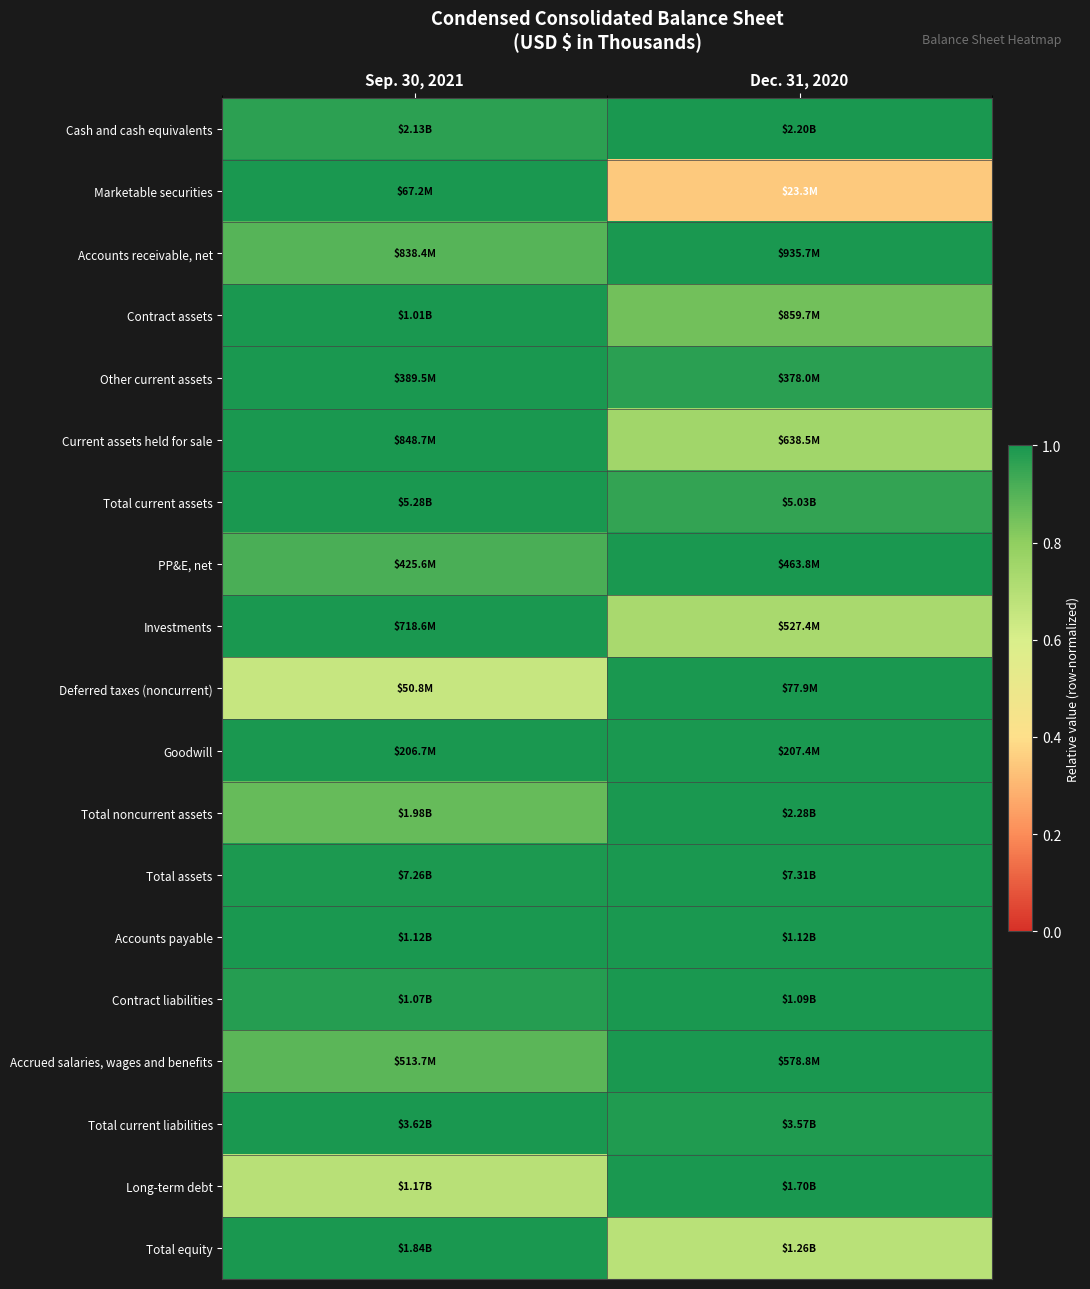

At which category is the sum across all series the highest?

Sep. 30, 2021